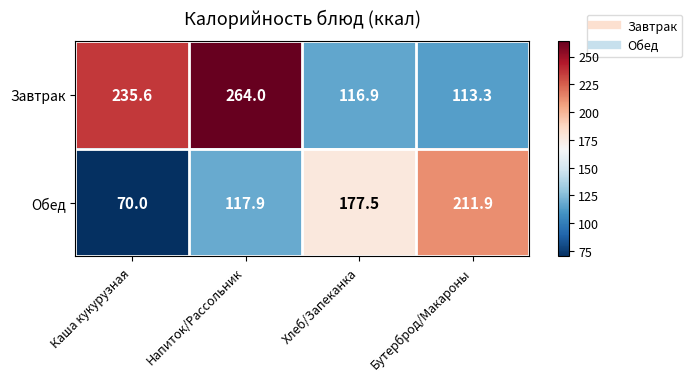

How many values in the Завтрак series exceed 235?

2